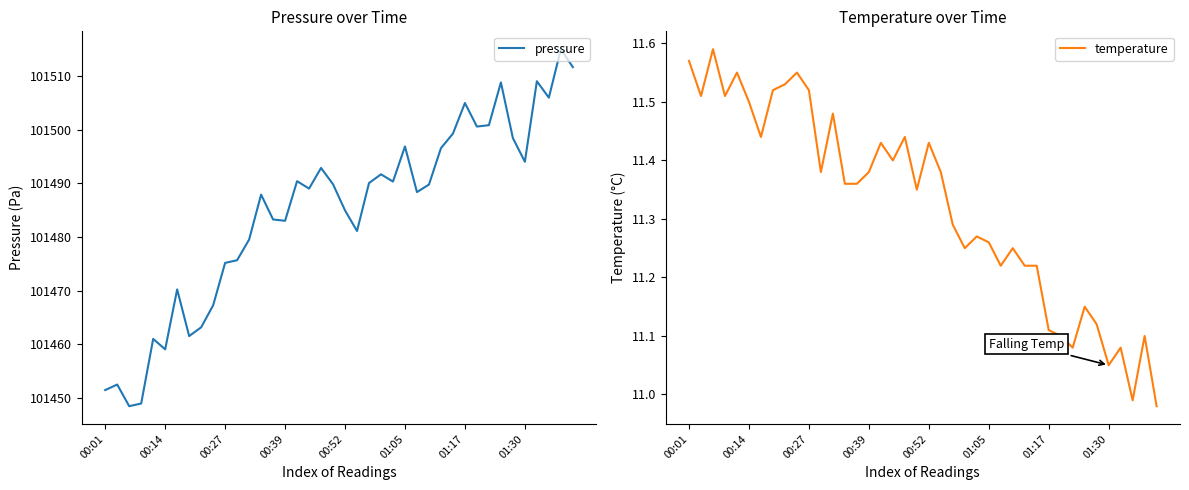

The temperature series shows 11.5 at 00:14. True or false?

True